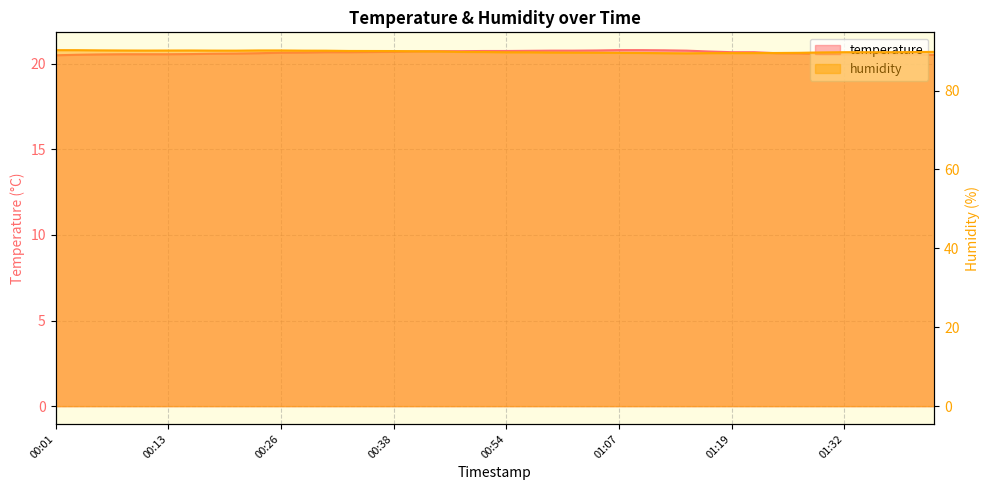

What is the smallest value displayed?

20.5